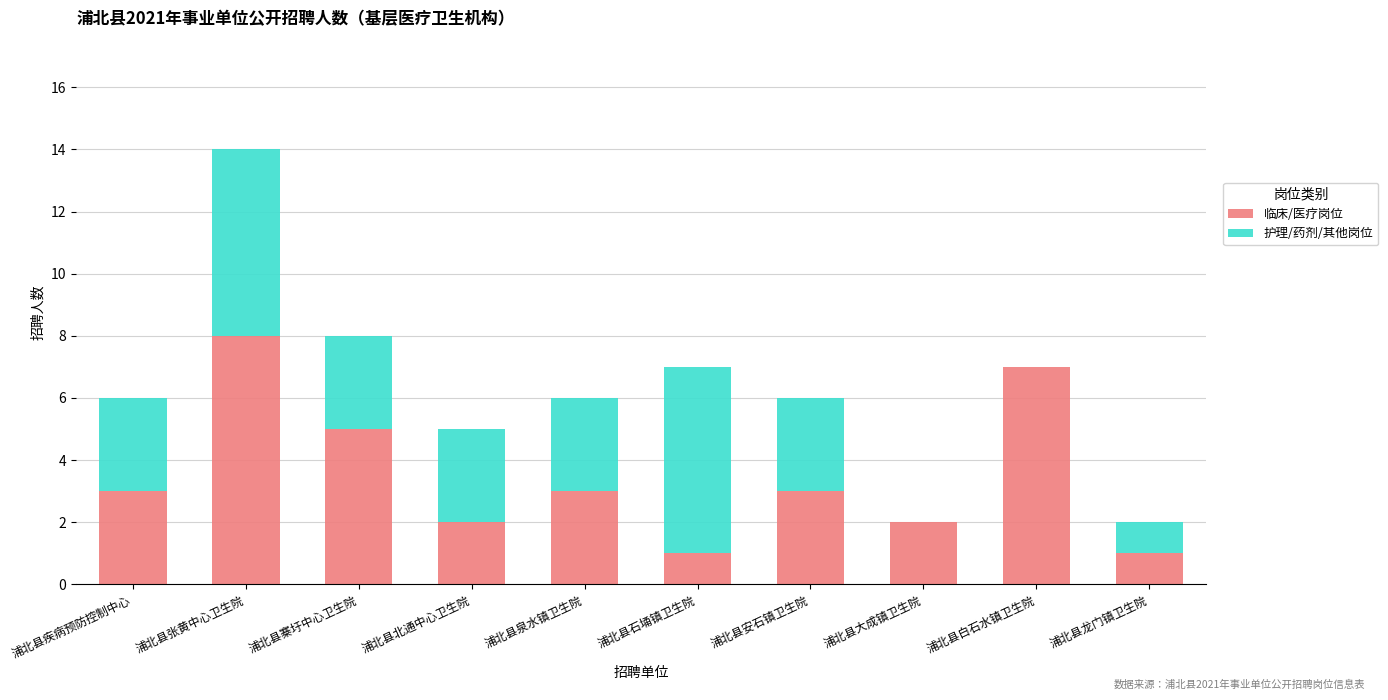

Reading left to right, list the values for the 临床/医疗岗位 series.

浦北县疾病预防控制中心=3	浦北县张黄中心卫生院=8	浦北县寨圩中心卫生院=5	浦北县北通中心卫生院=2	浦北县泉水镇卫生院=3	浦北县石埇镇卫生院=1	浦北县安石镇卫生院=3	浦北县大成镇卫生院=2	浦北县白石水镇卫生院=7	浦北县龙门镇卫生院=1